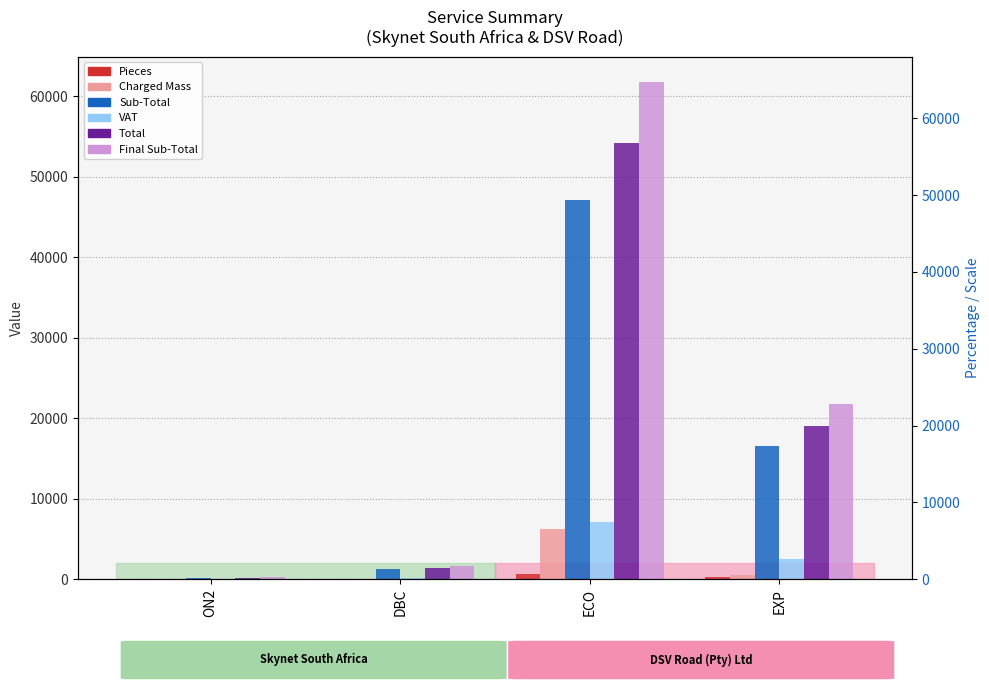

True or false: Total has a value of 55.2 at ON2.

False